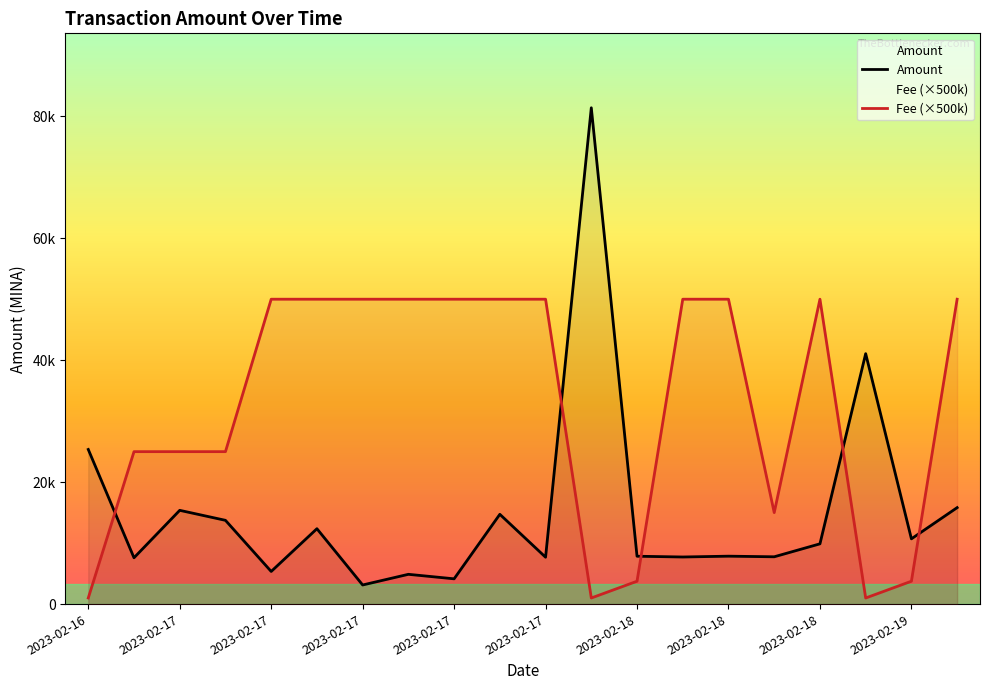

Which series ends up on top after the final intersection of Amount and Fee?

Fee